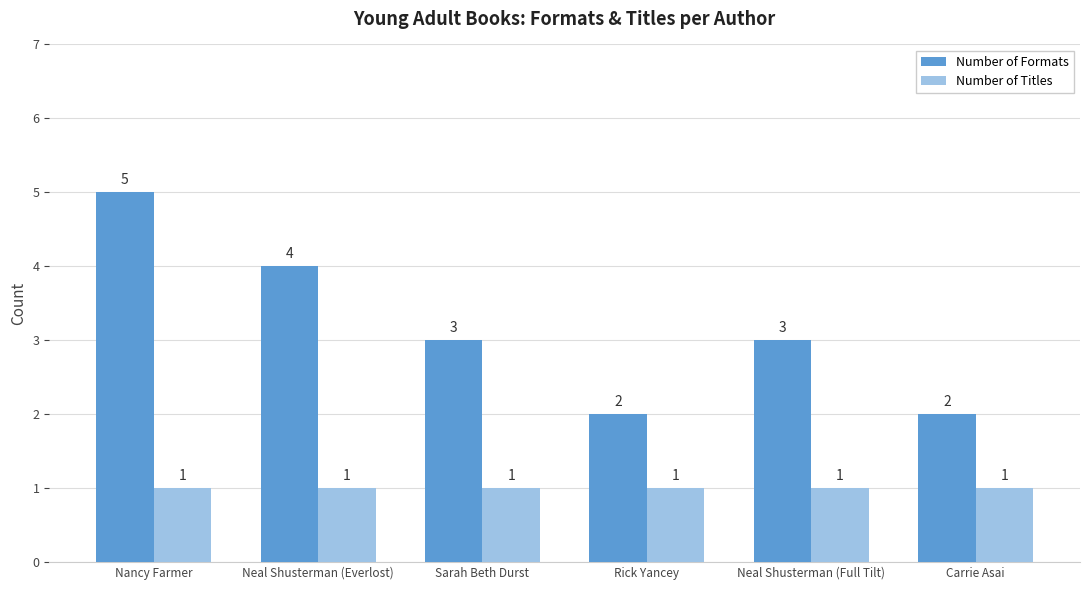

How many groups of bars are there?

6